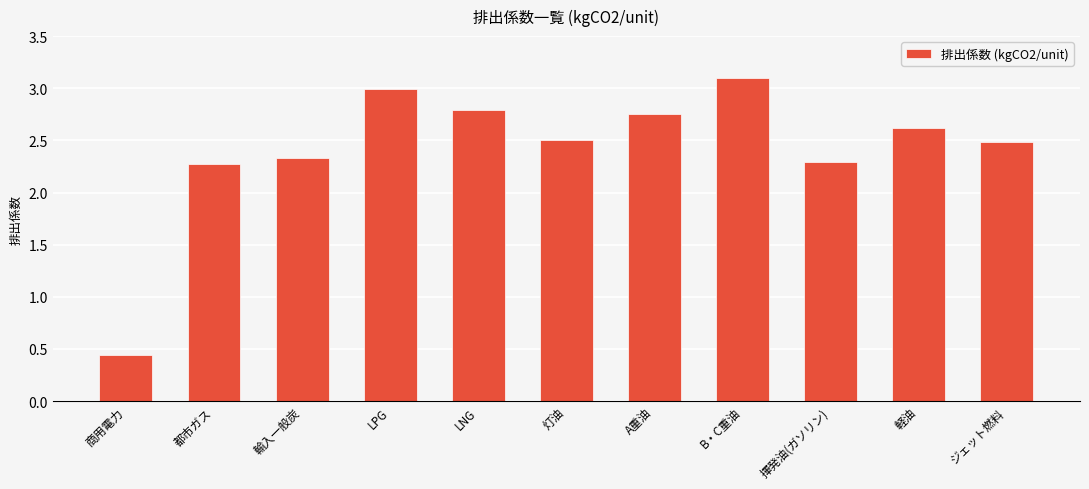

What is the value of the 4th bar from the left?

3.0